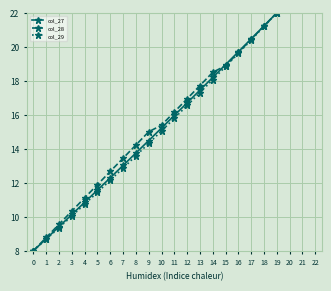

The col_28 series shows 13.4 at 7. True or false?

True